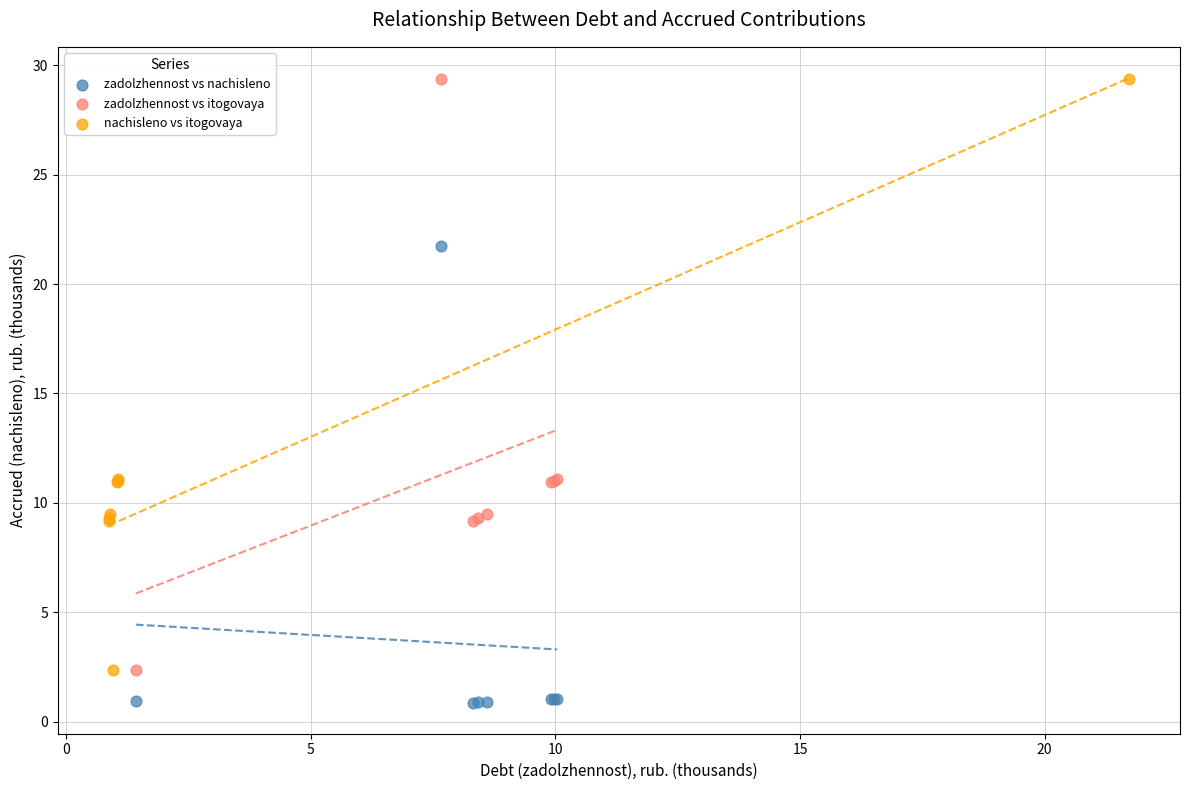

Which series reaches the minimum Y coordinate?

zadolzhennost vs nachisleno